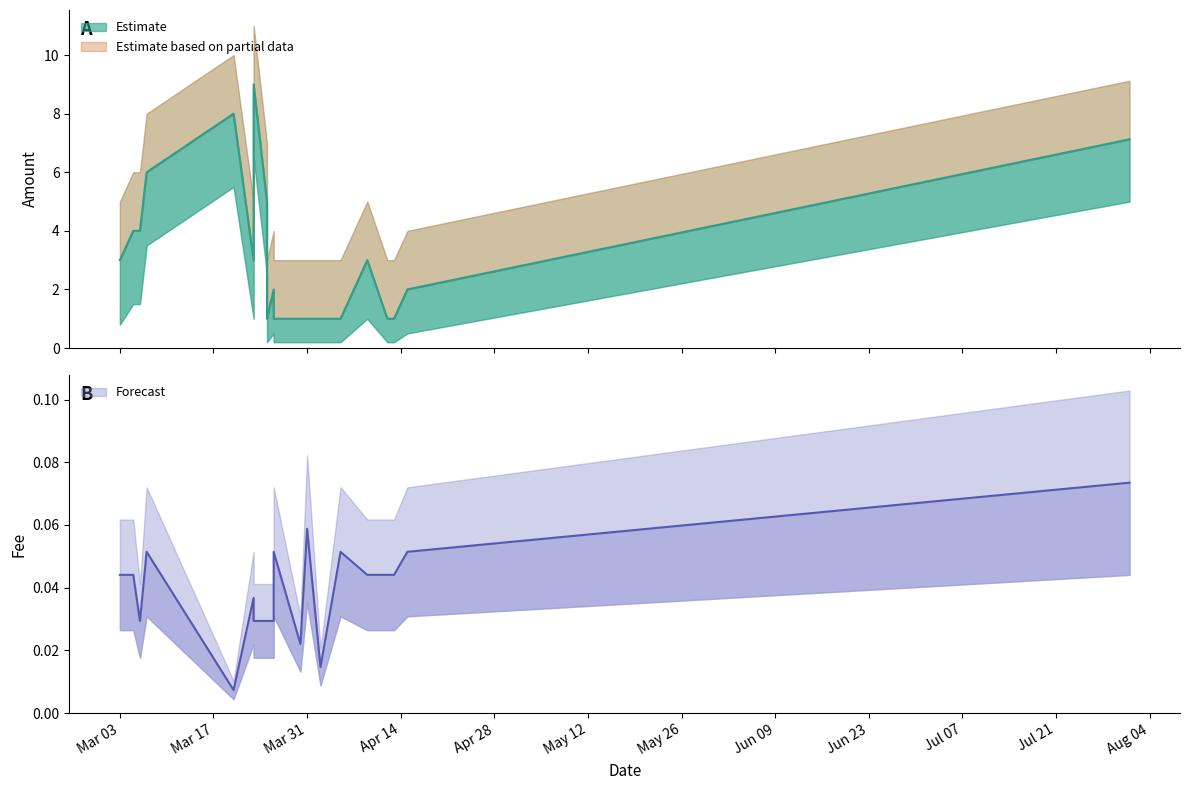

What is the difference between the maximum and minimum values in the Amount_upper series?

8.0